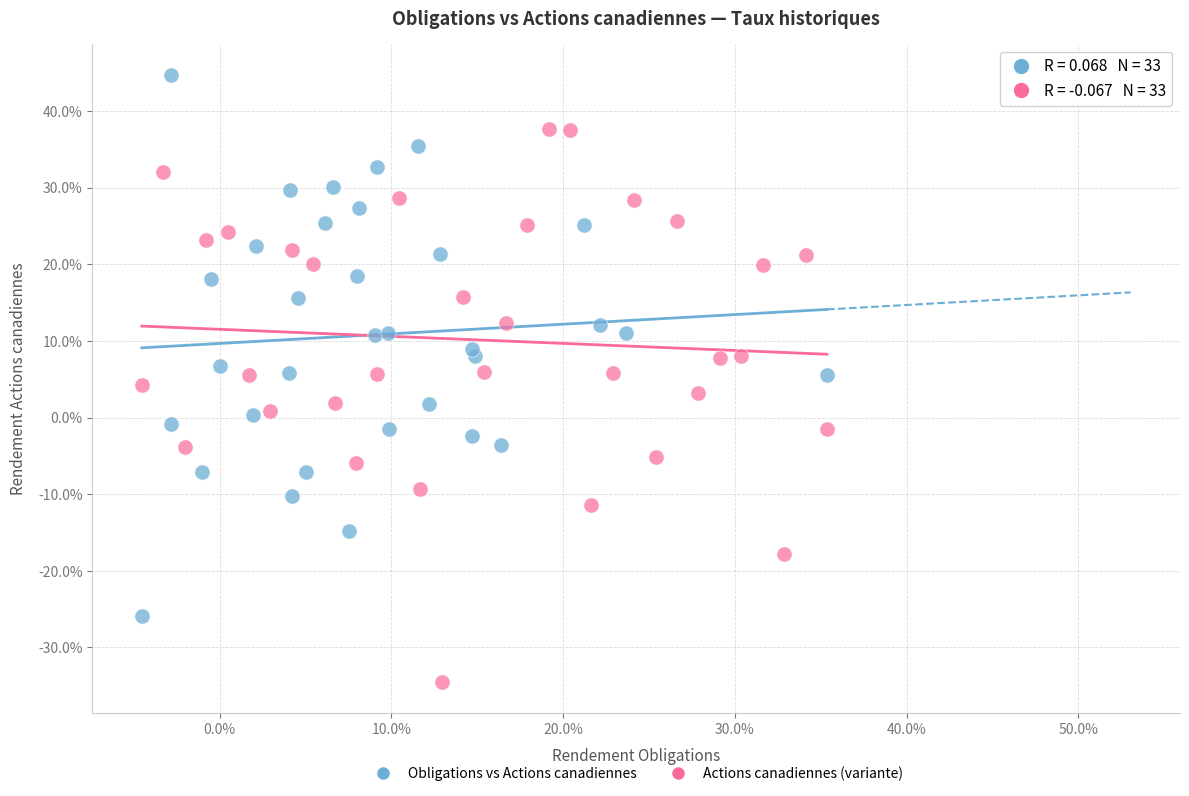

What are all the series names shown in the legend?

Obligations vs Actions canadiennes, Actions canadiennes (variante)